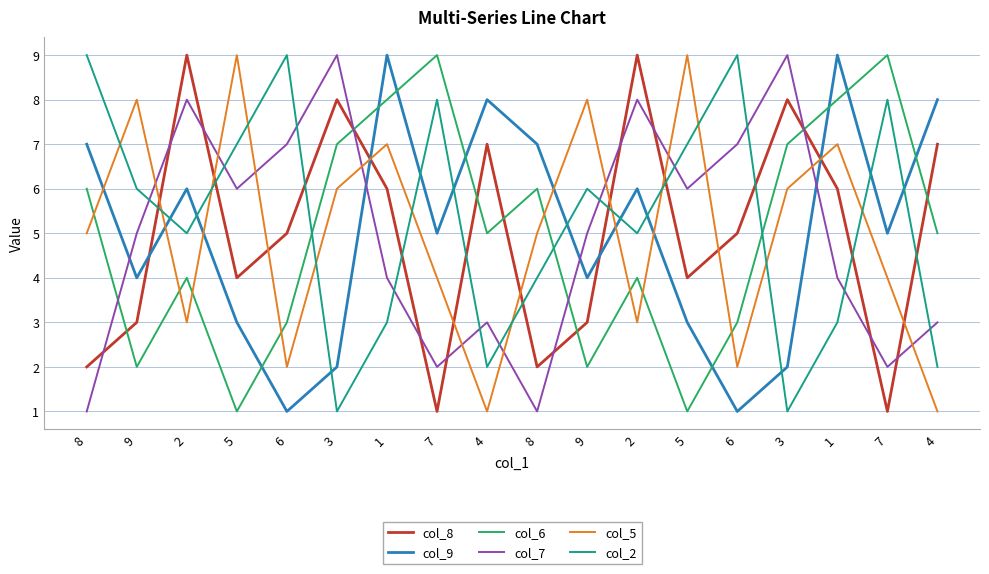

Which series has the widest spread of values?

col_8